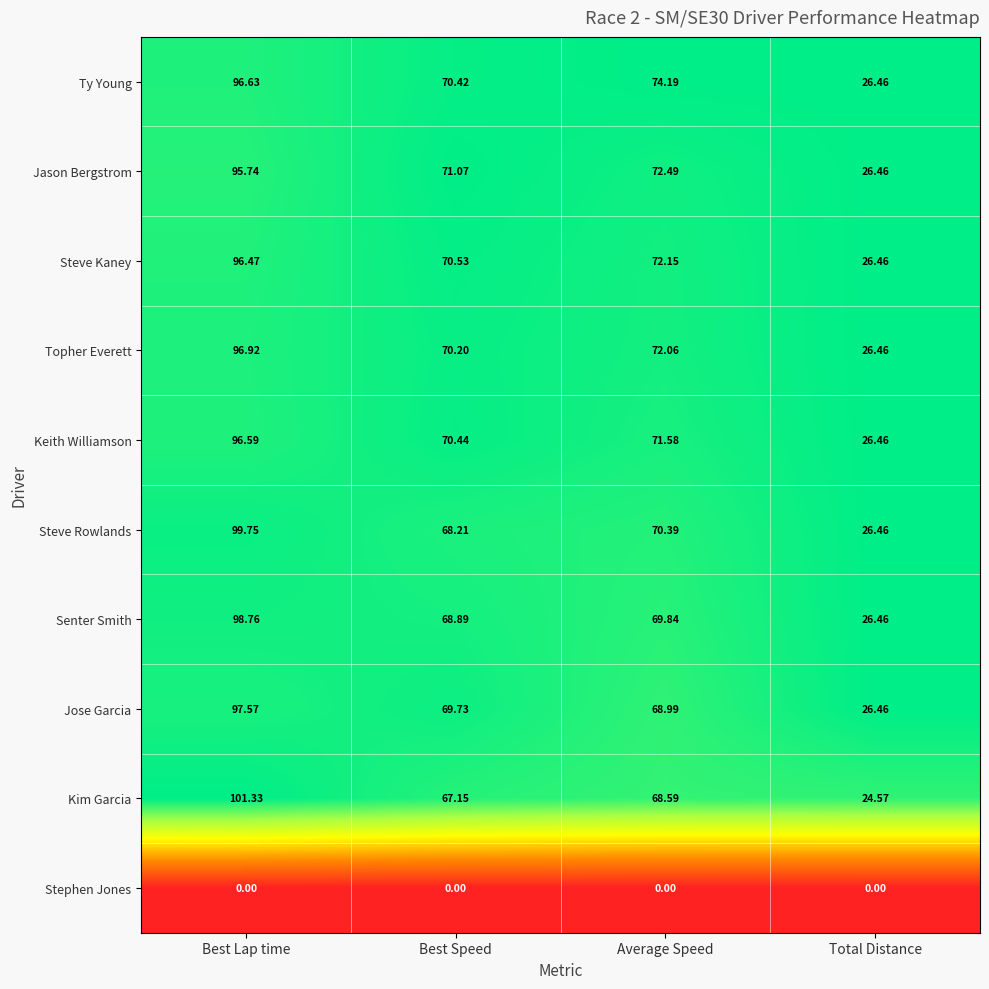

List the labels in order of Steve Rowlands value, smallest first.

Total Distance, Best Speed, Average Speed, Best Lap time